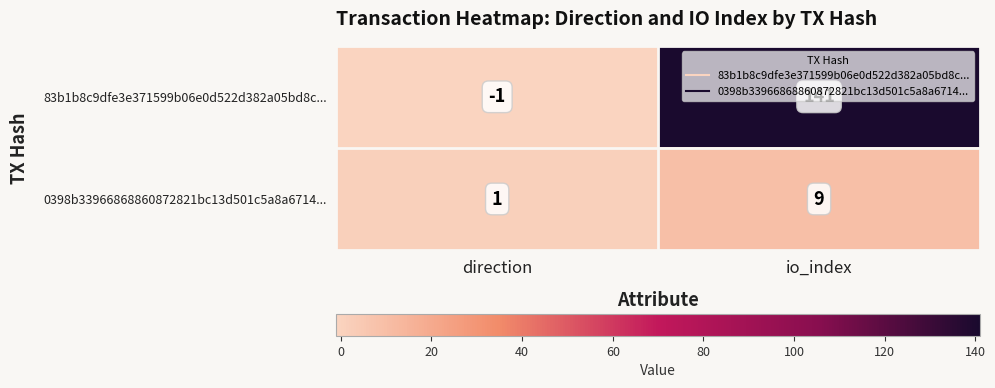

What is the difference between the maximum and minimum values in the 83b1b8c9dfe3e371599b06e0d522d382a05bd8c... series?

142